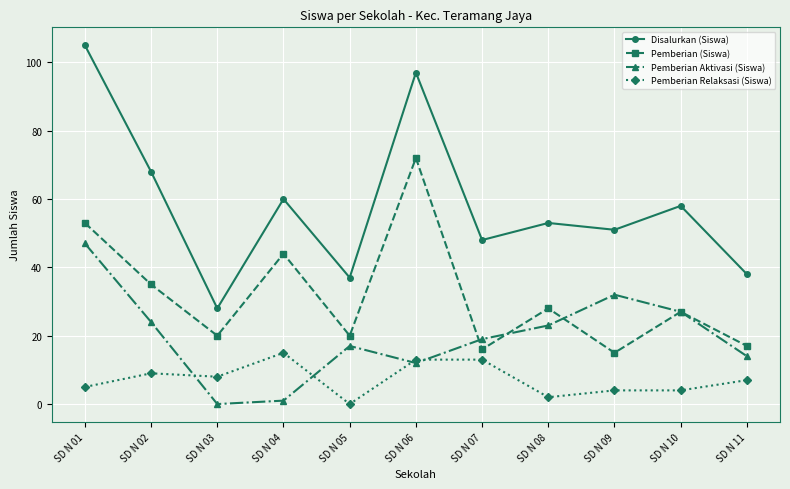

Which series has the widest spread of values?

Disalurkan (Siswa)